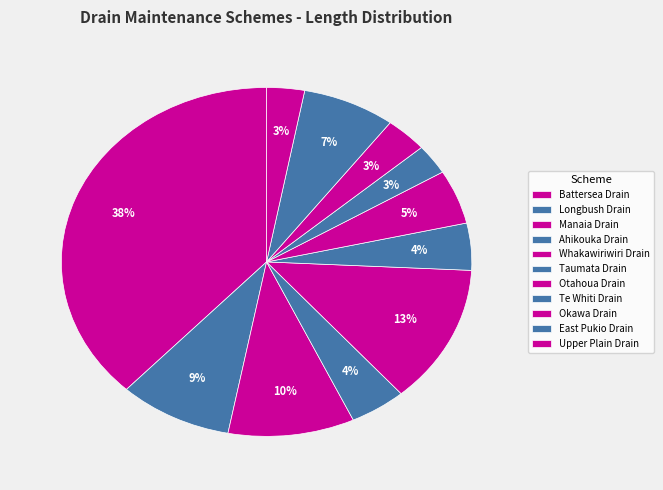

Count the number of slices in the pie.

11